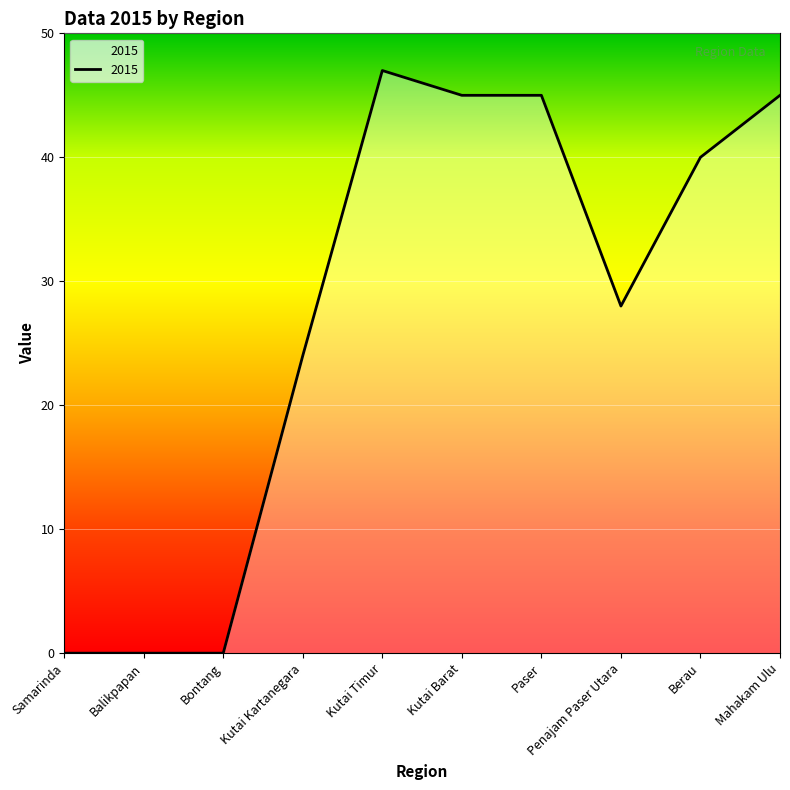

What is the sum of all values?

274